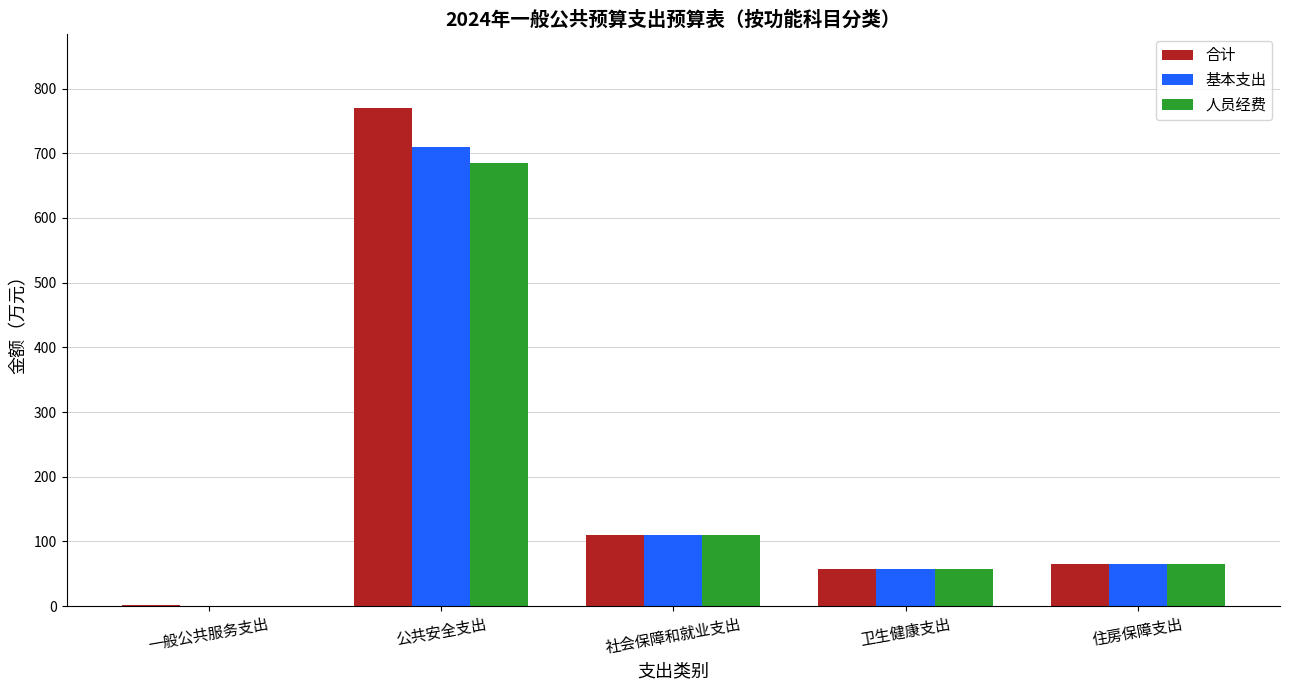

The 合计 series shows 97.4 at 卫生健康支出. True or false?

False